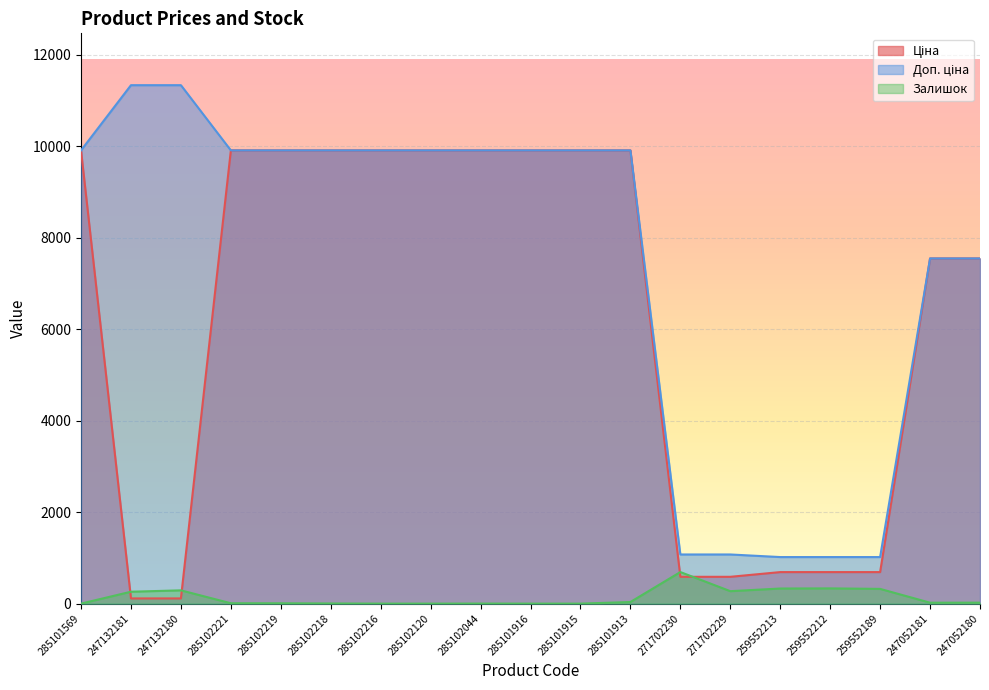

At how many categories does at least one series exceed 10341?

2